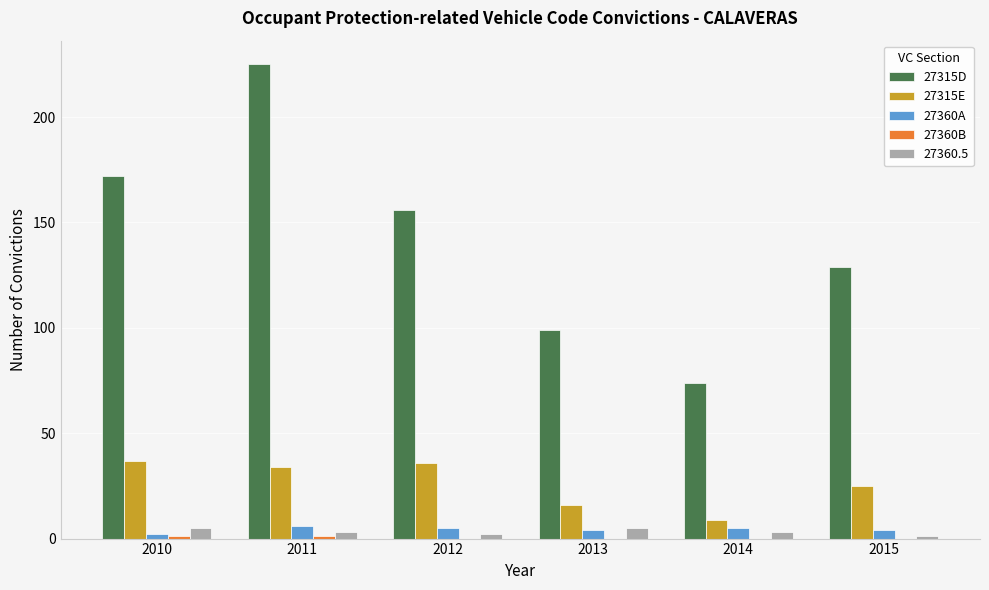

At which category is the sum across all series the highest?

2011